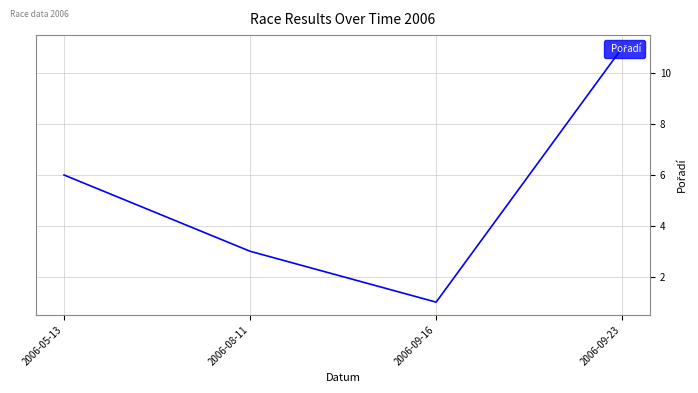

Where is the data nearest to the value 6?

2006-05-13